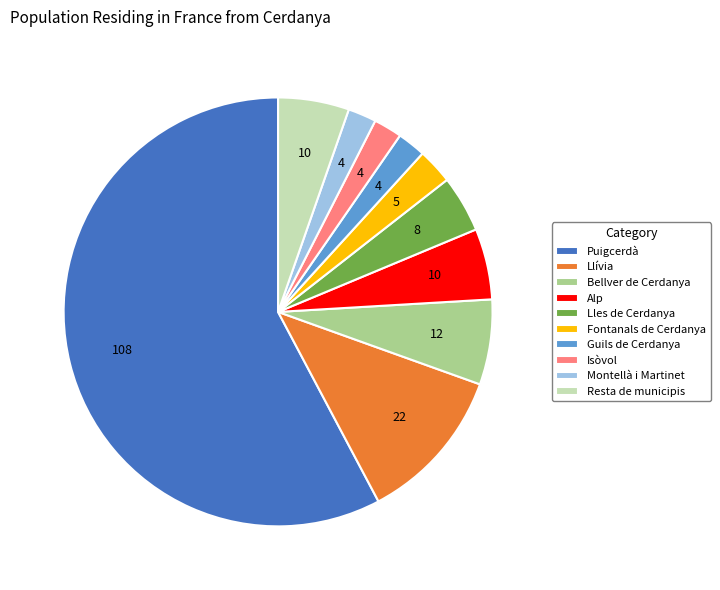

The Montellà i Martinet slice represents 12% of the pie. True or false?

False